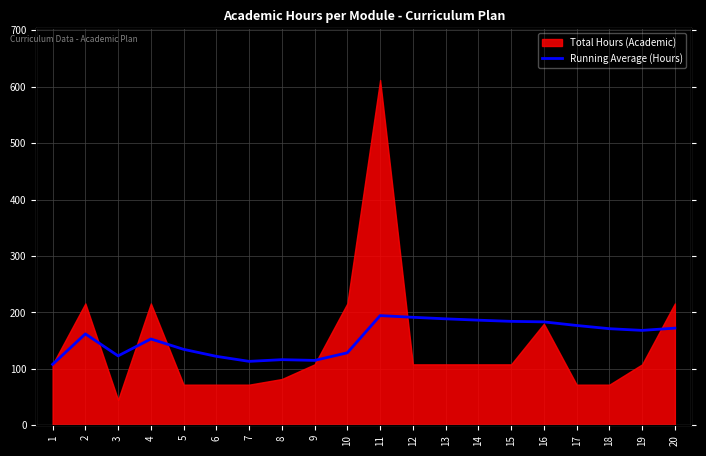

What is the sum of all values?

3092.7